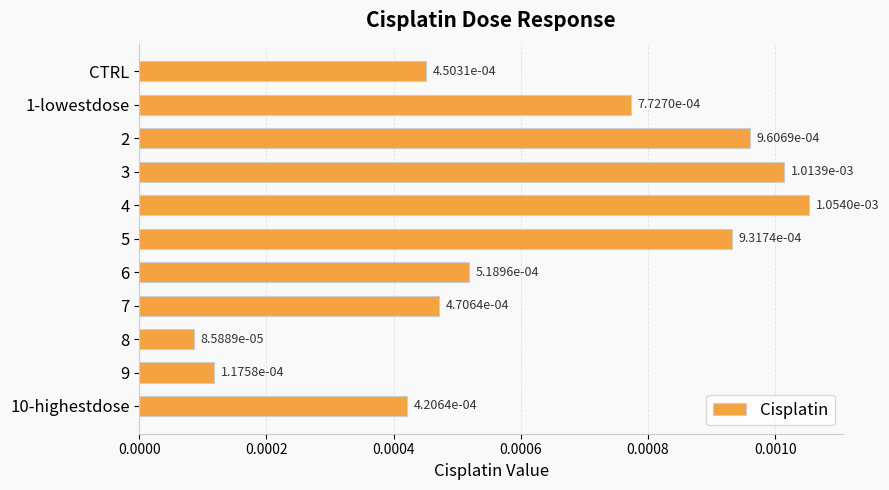

At which category does the chart reach its minimum across all series?

8